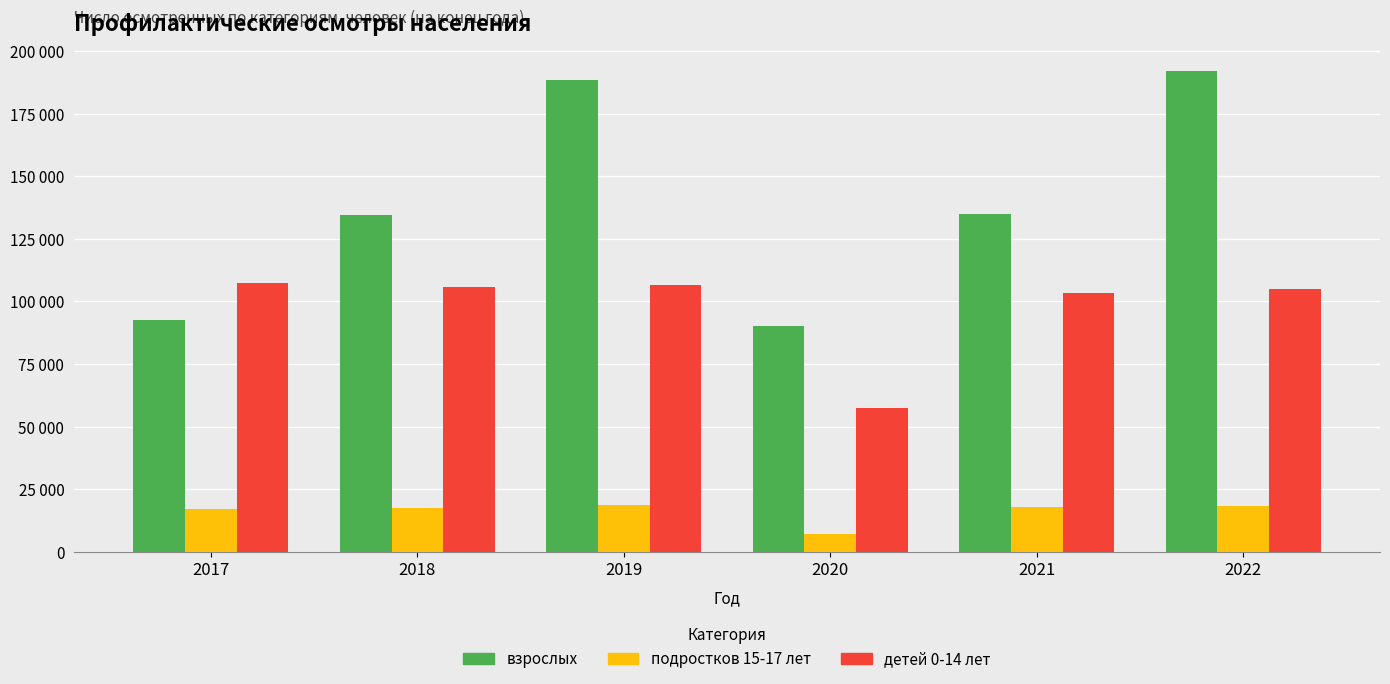

List the series in order of their peak value, highest first.

взрослых, детей 0-14 лет, подростков 15-17 лет